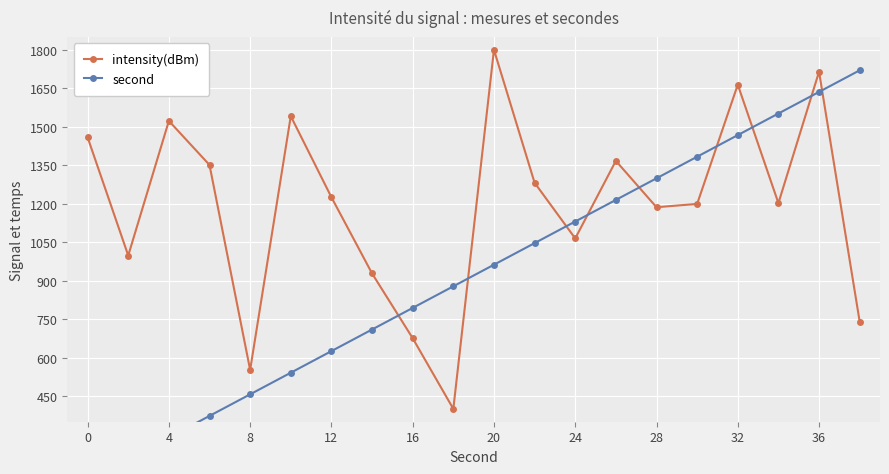

Rank the series by their maximum value, from highest to lowest.

intensity(dBm), second